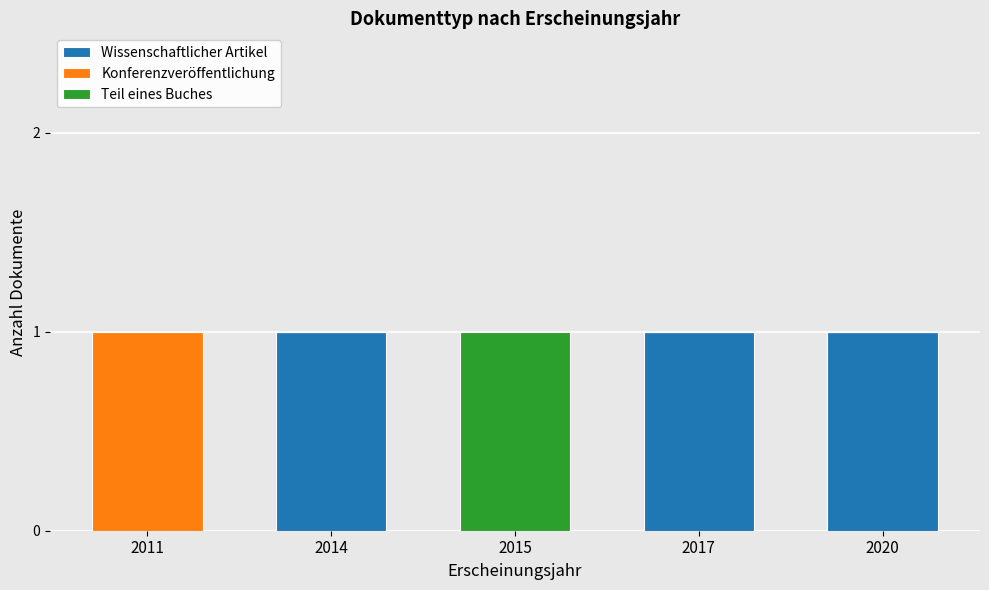

What value does the Wissenschaftlicher Artikel series have at 2020?

1